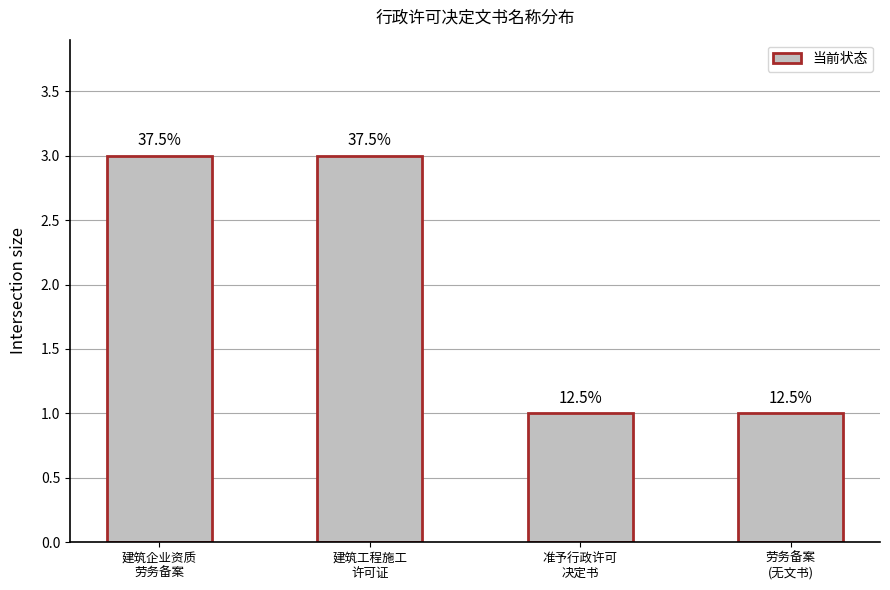

What is the maximum value shown in the chart?

3